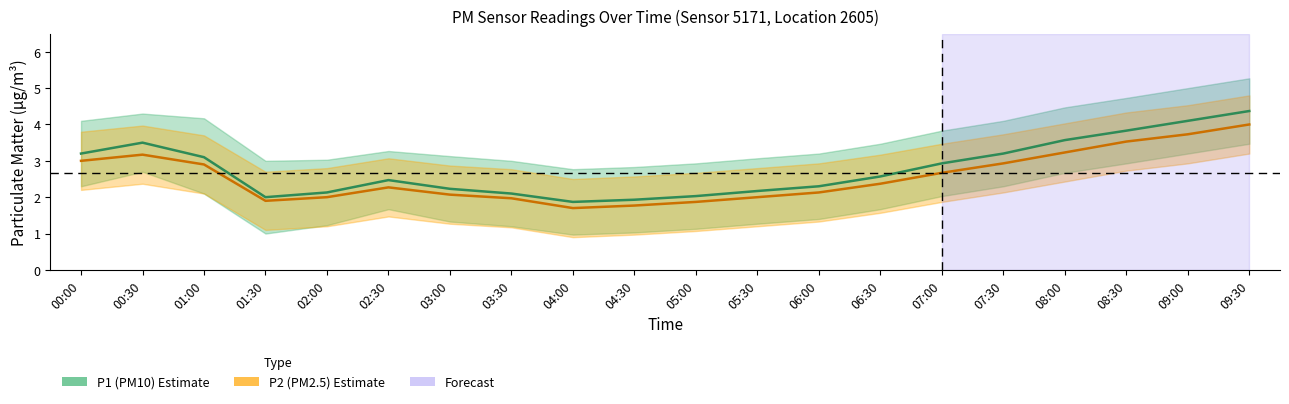

How many lines are shown in the chart?

2